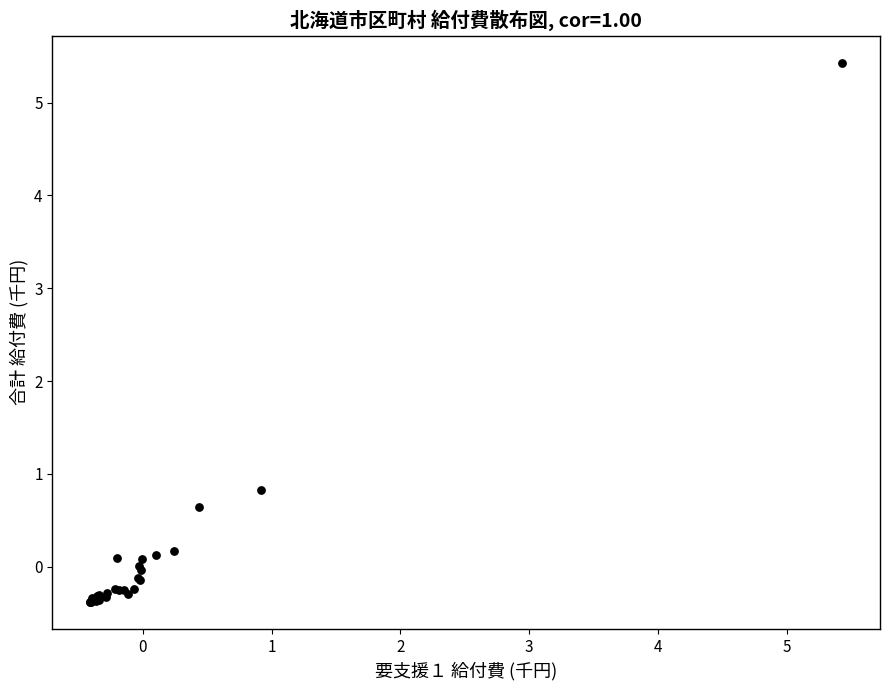

What Y value in the scatter plot is closest to 2?

0.8